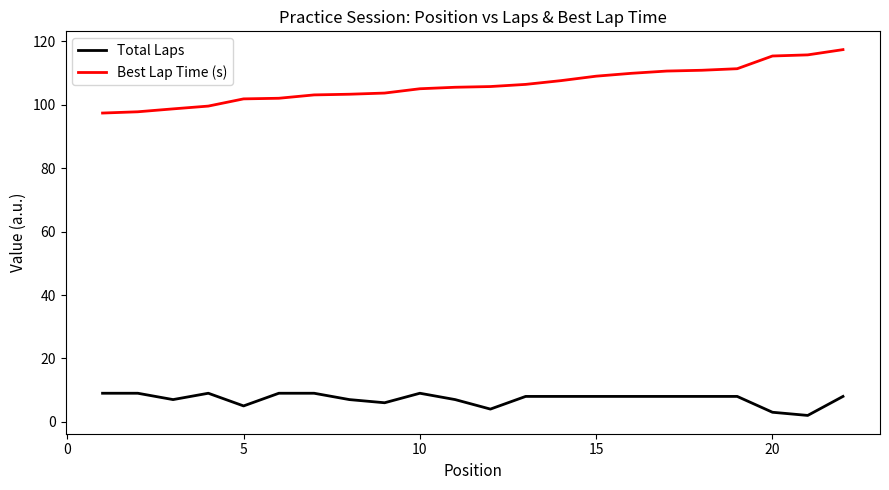

Rank the series by their average value, from lowest to highest.

Total Laps, Best Lap Time (s)